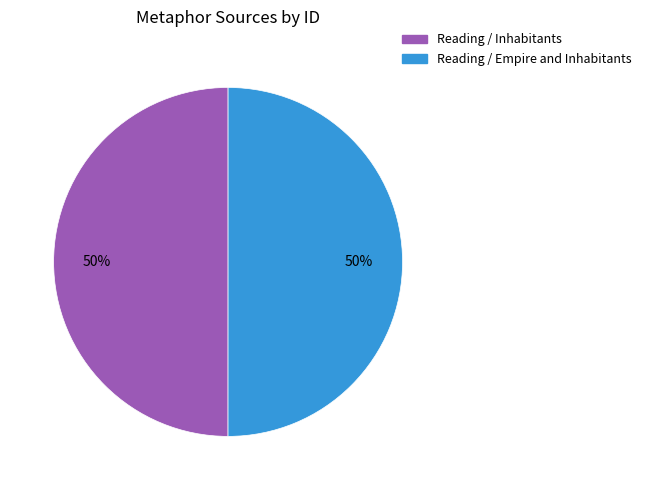

What percentage is the Reading / Inhabitants slice, to the nearest percent?

50%